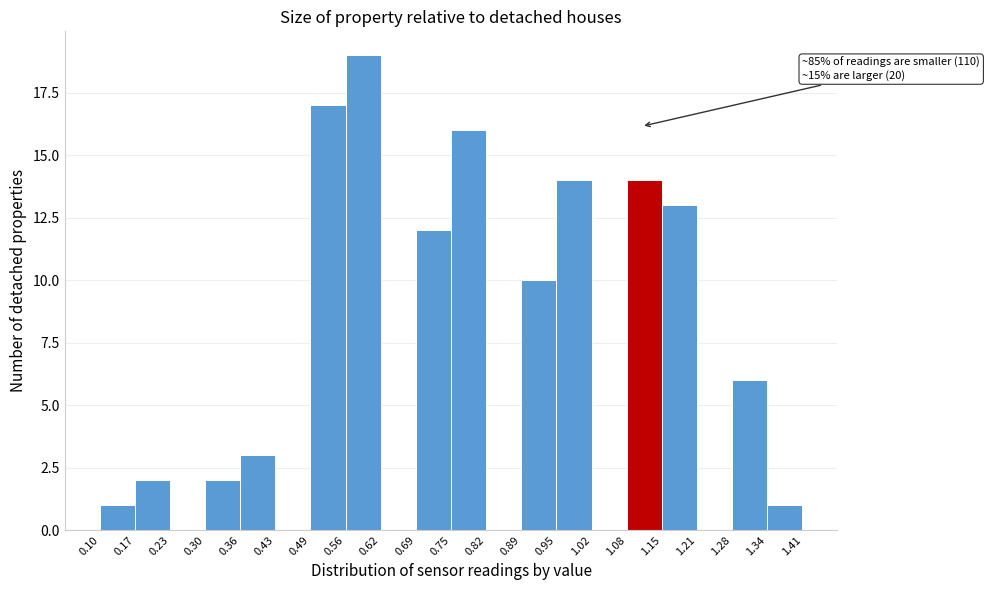

Which range on the x-axis has the tallest bar?

0.56 to 0.62